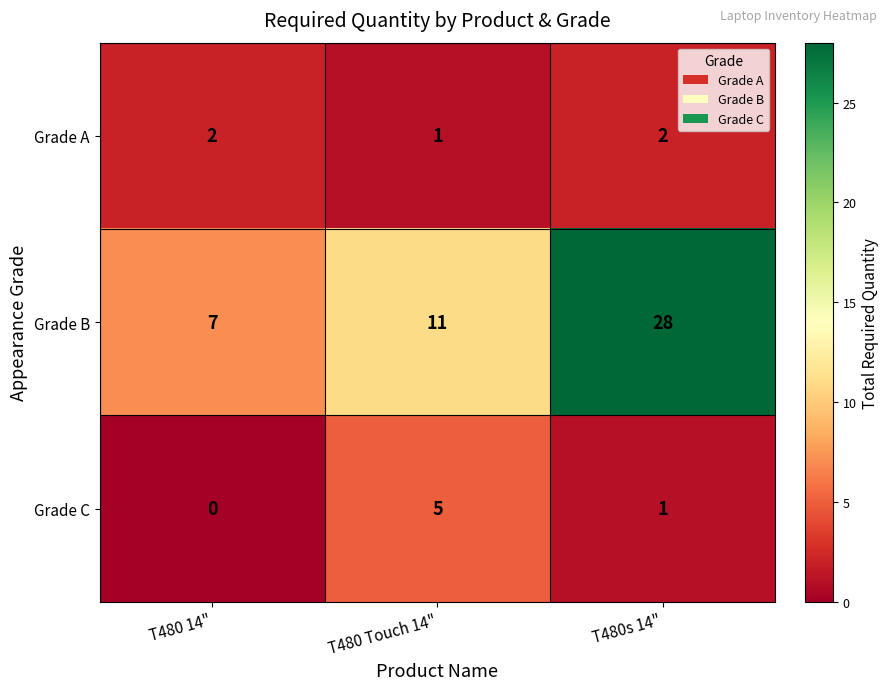

List the series in order of their peak value, lowest first.

Grade A, Grade C, Grade B